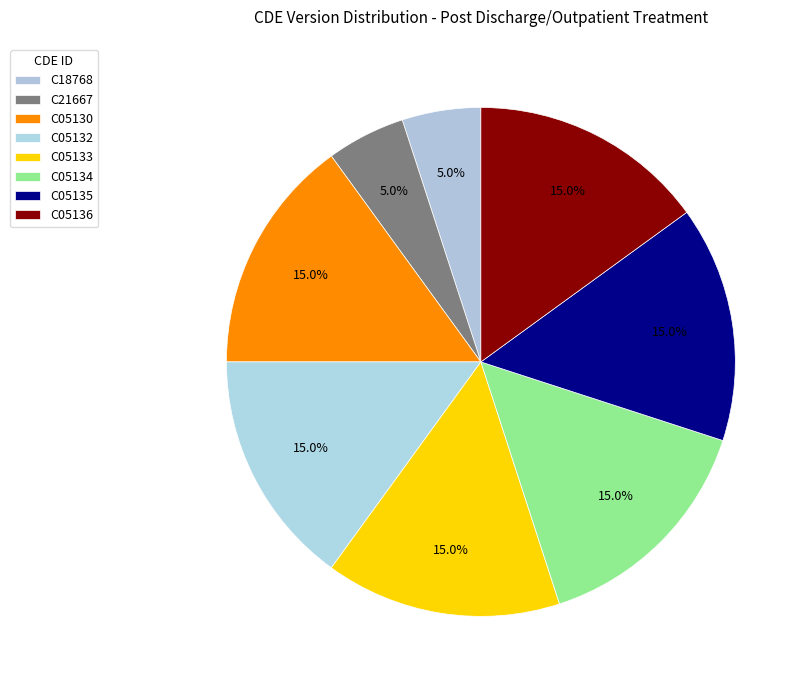

Count the number of slices in the pie.

8